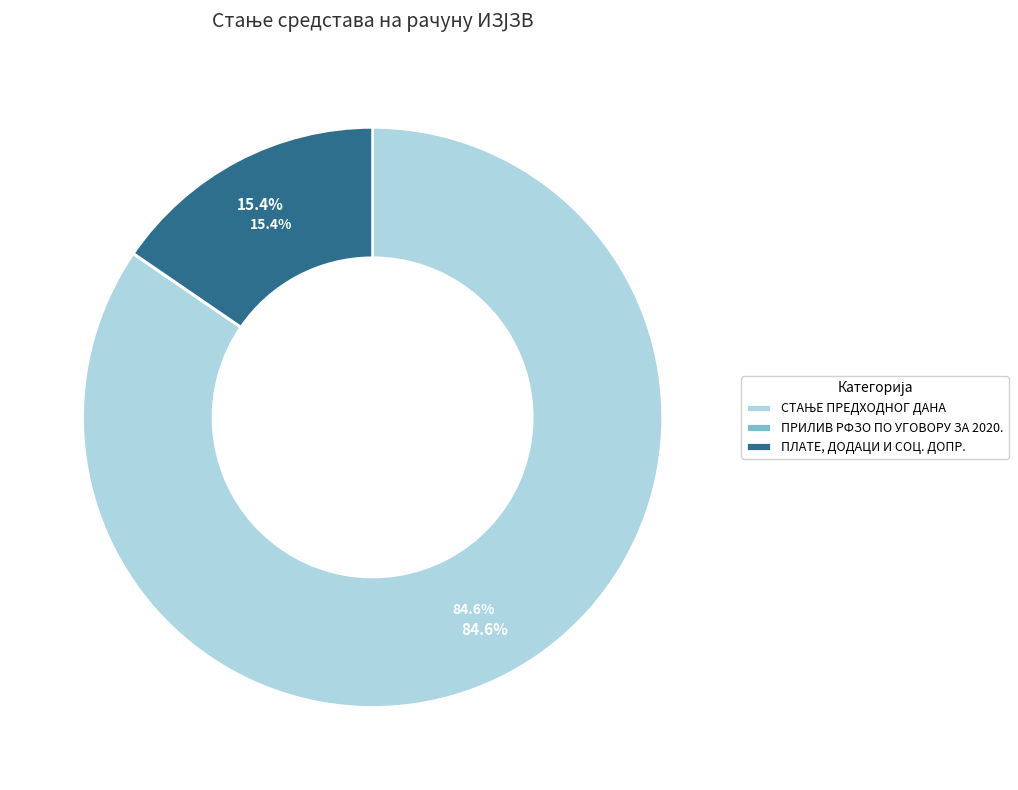

To the nearest percent, what is the difference between the ПРИЛИВ РФЗО ПО УГОВОРУ ЗА 2020. and ПЛАТЕ, ДОДАЦИ И СОЦ. ДОПР. slice percentages?

15%